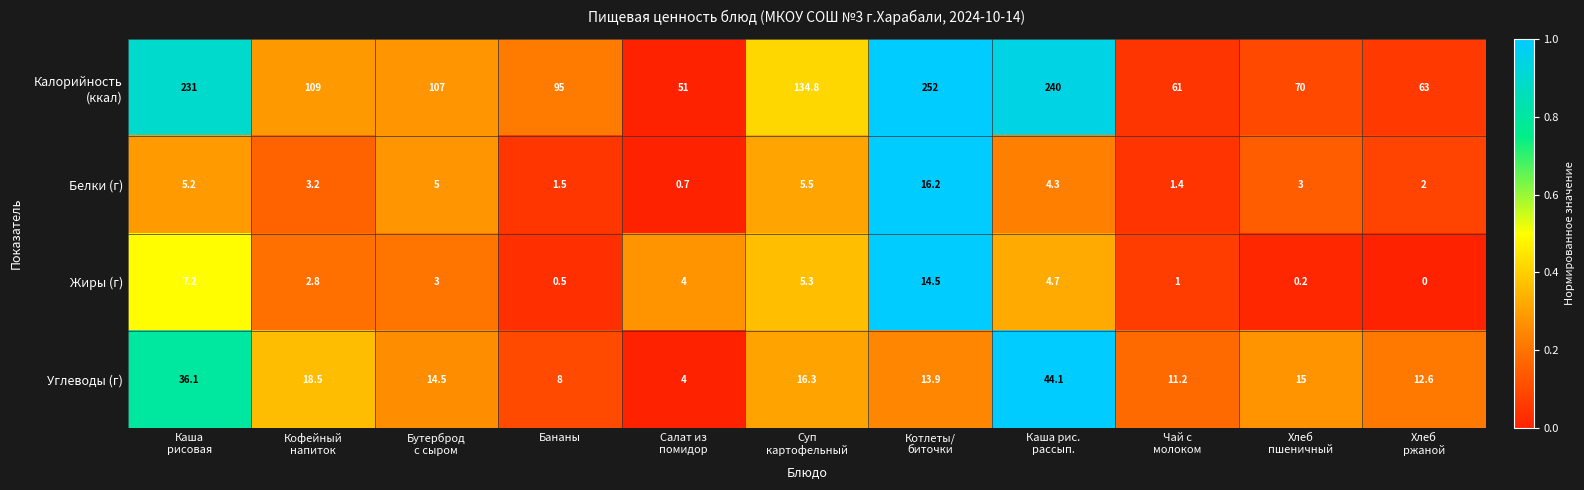

What is the greatest value displayed?

252.0